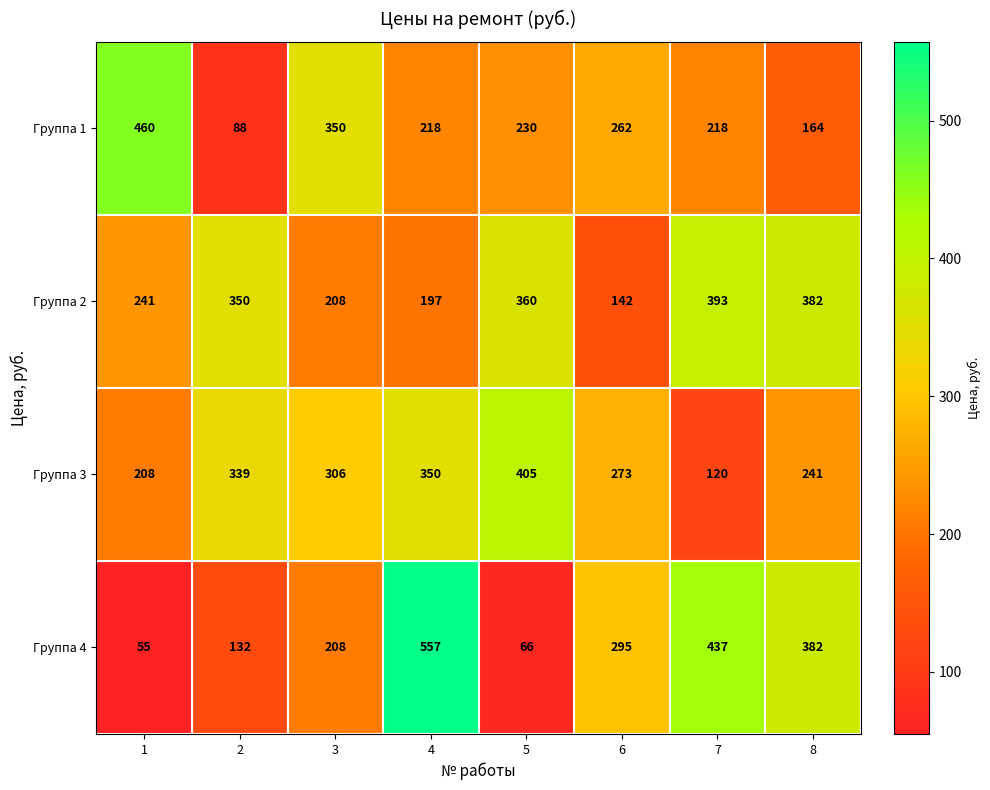

What is the total value across all series at 2?

909